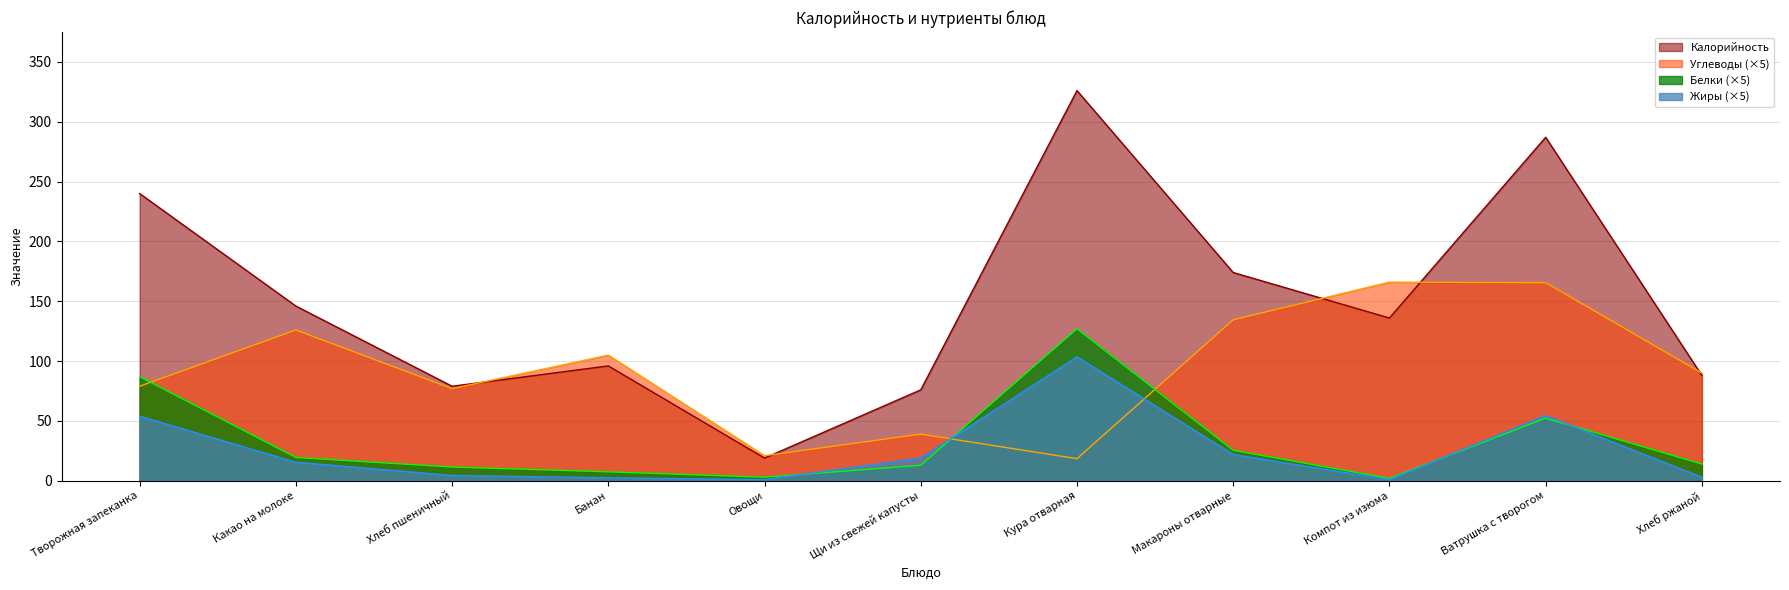

How many lines are shown in the chart?

4